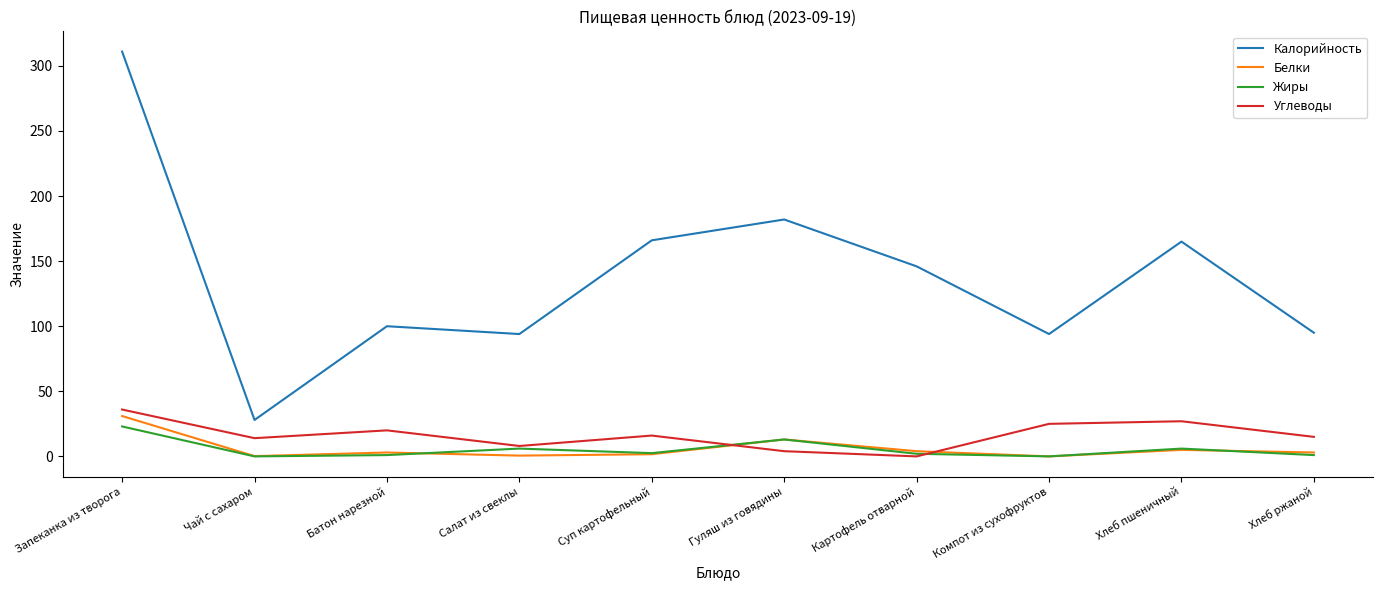

Which series has the widest spread of values?

Калорийность